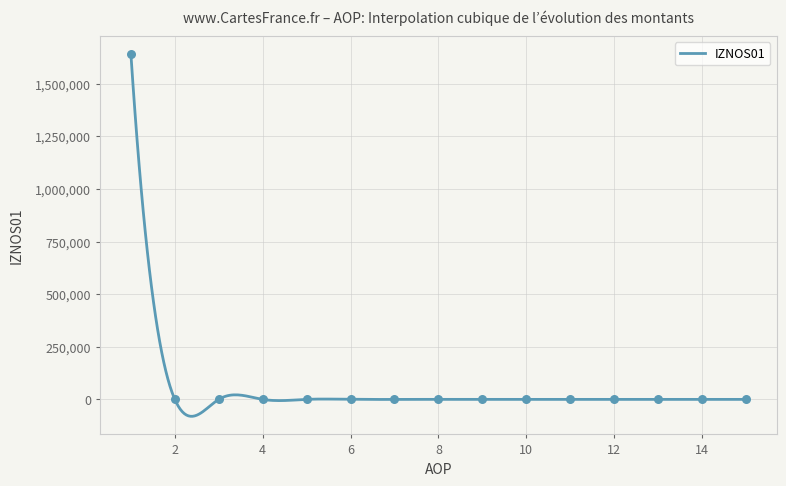

At which category is the sum across all series the highest?

1